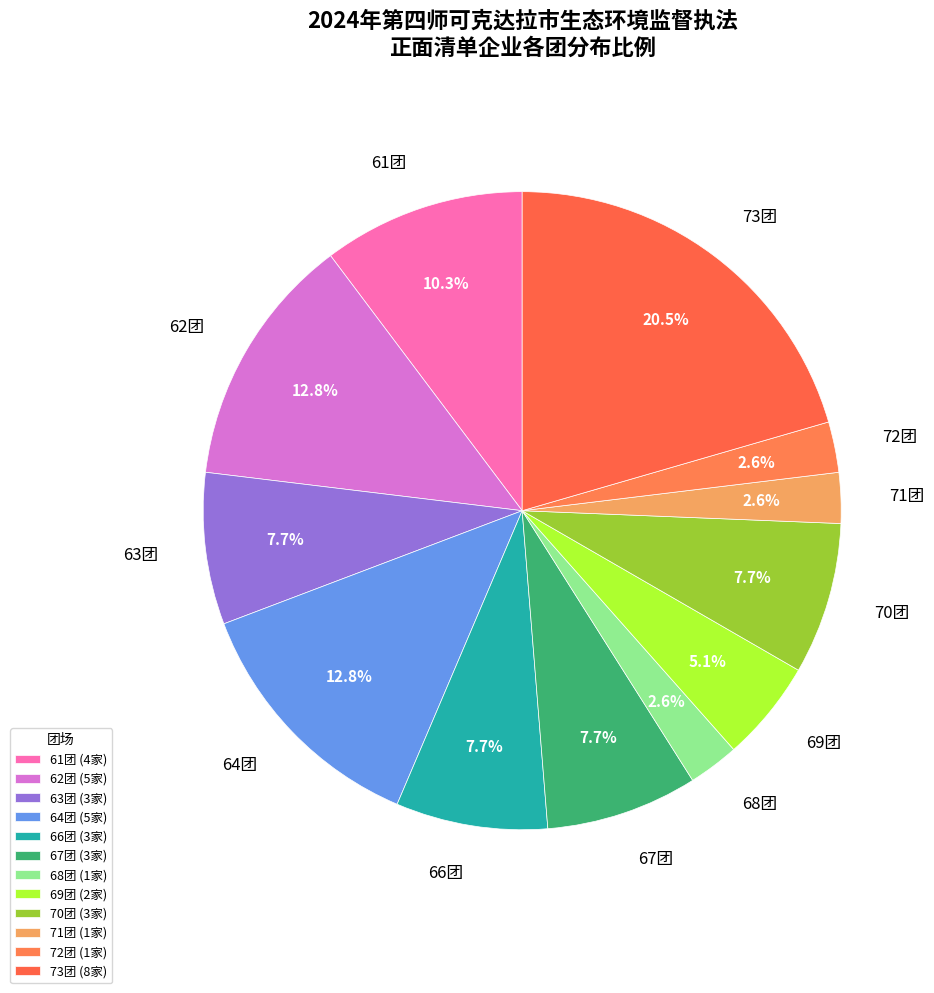

What is the ratio of the value at 61团 to the value at 70团?

1.3